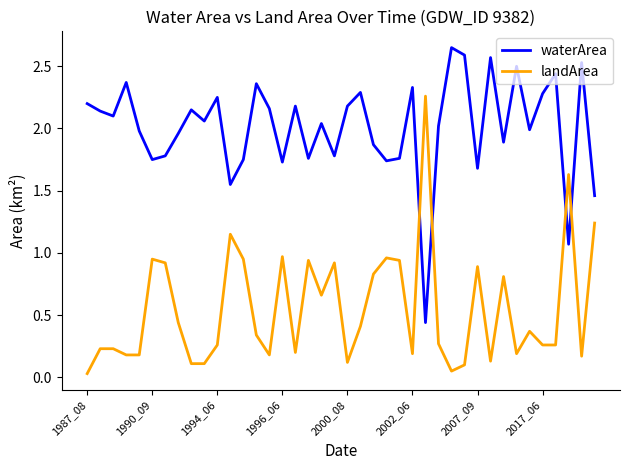

Count the number of data series in this chart.

2